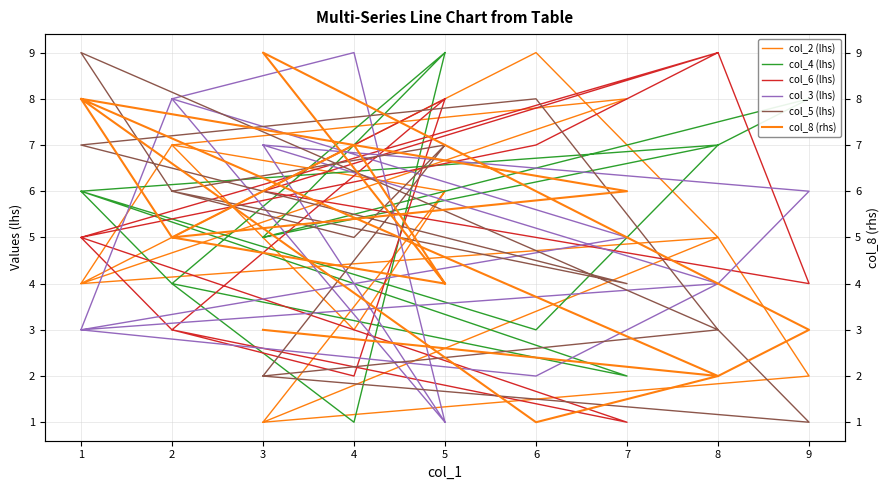

Which series has the widest spread of values?

col_2 (lhs)